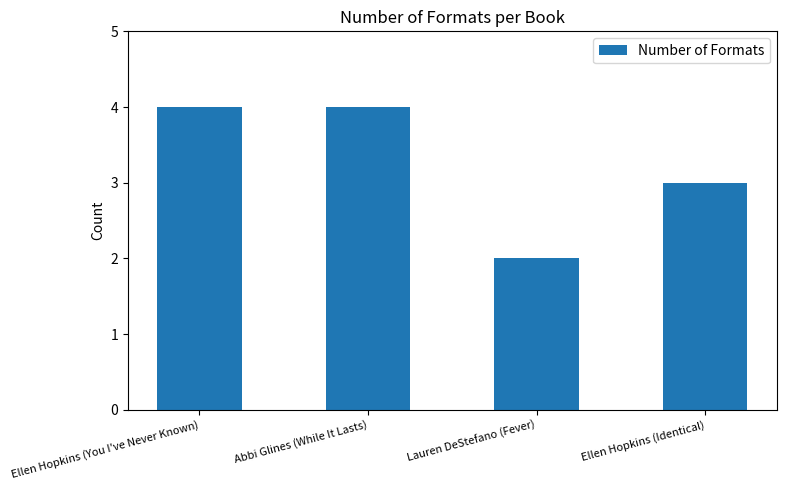

Which has a higher value, Abbi Glines (While It Lasts) or Lauren DeStefano (Fever)?

Abbi Glines (While It Lasts)